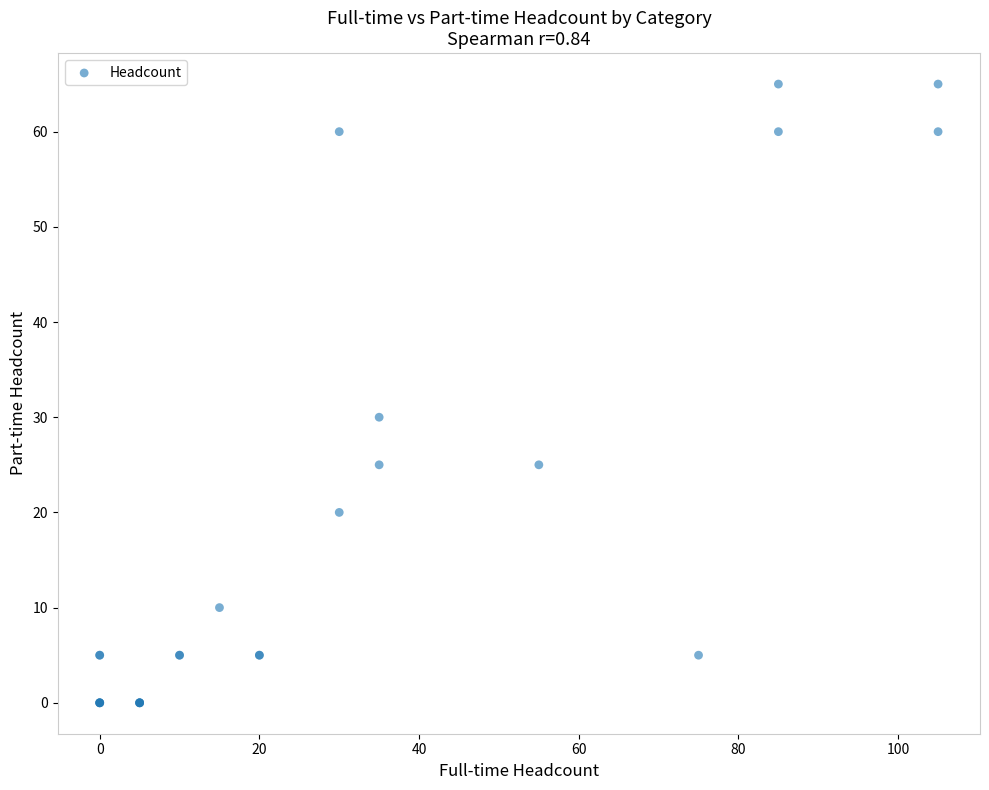

What Y value in the scatter plot is closest to 32?

30